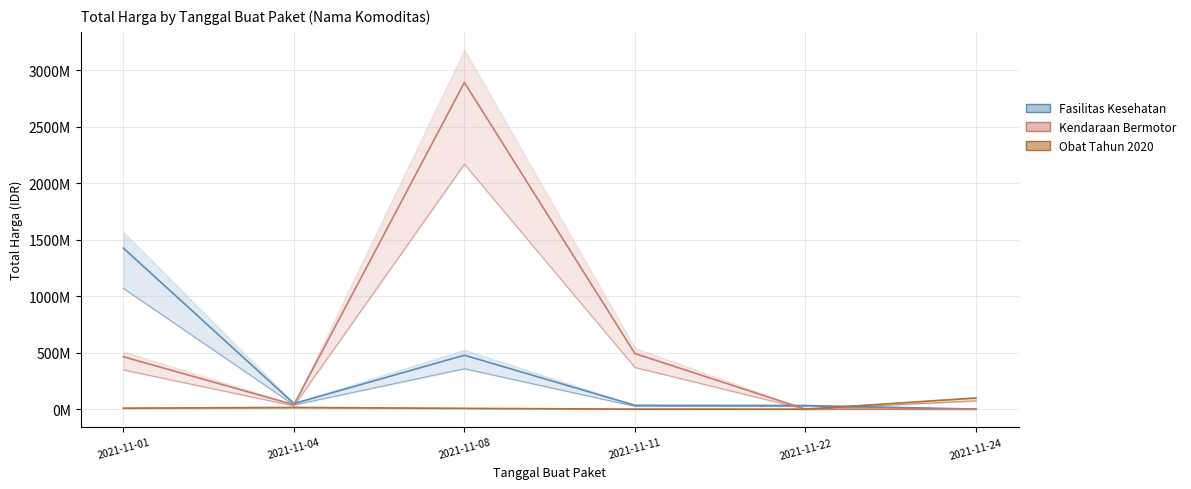

Which category has the lowest value across all series?

2021-11-22